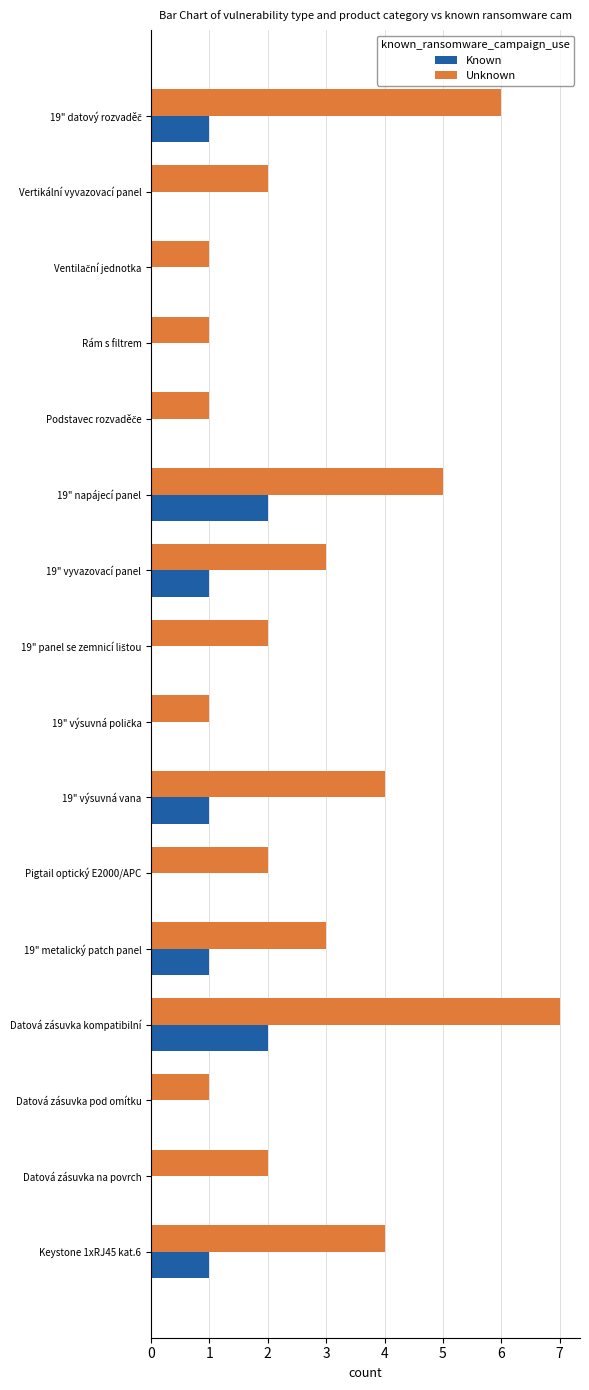

Which series changed the most between Rám s filtrem and Datová zásuvka na povrch?

Unknown